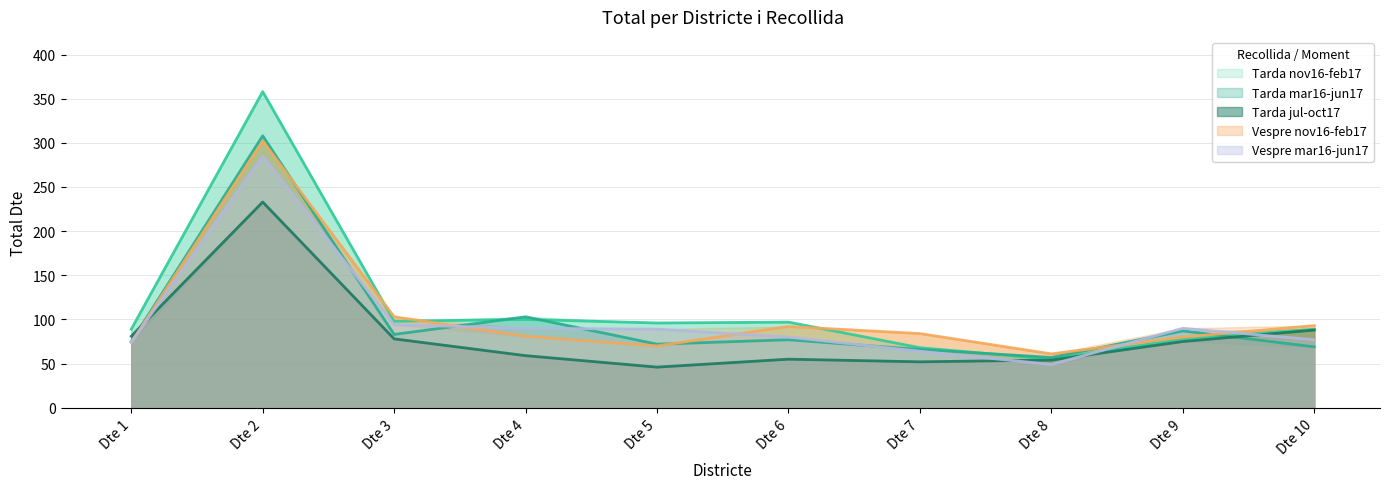

Which series has the largest total across all categories?

Tarda nov16-feb17